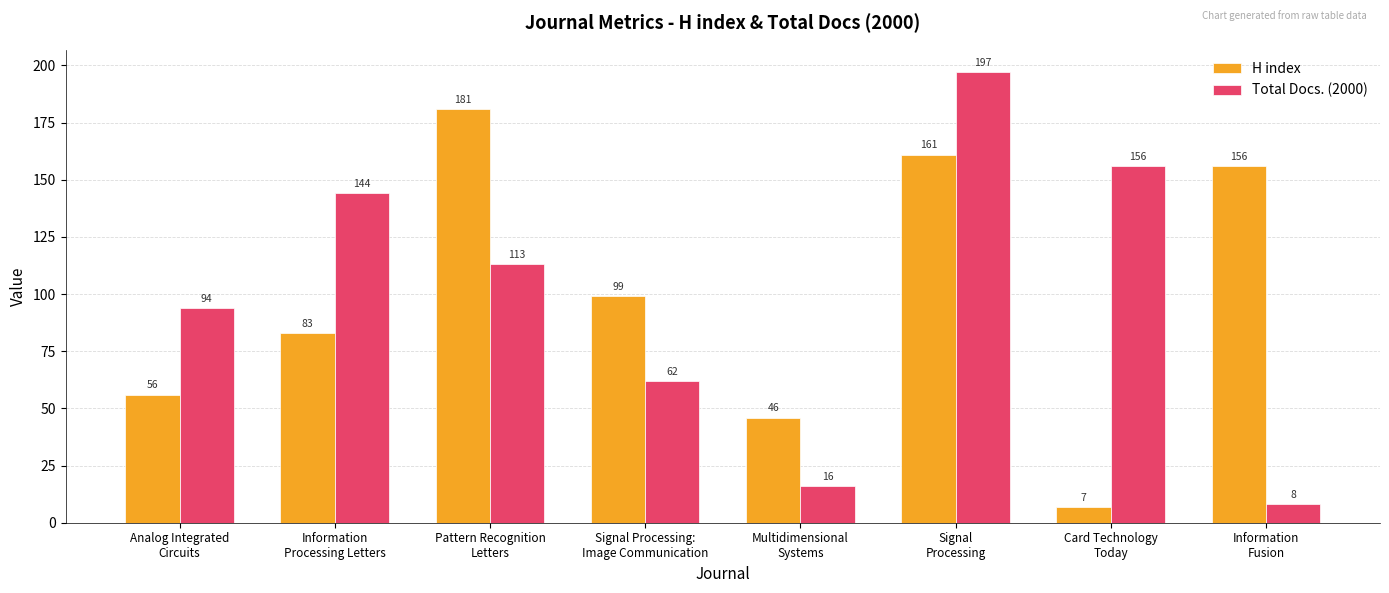

At how many categories does at least one series exceed 185?

1